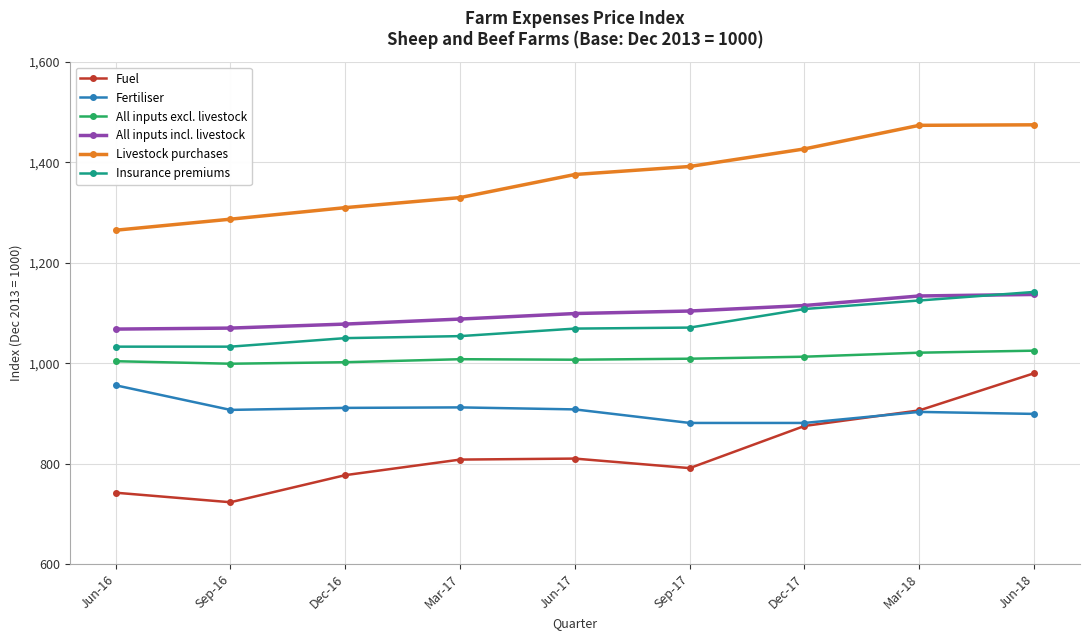

What is the spread (max minus min) of values at Jun-16?

523